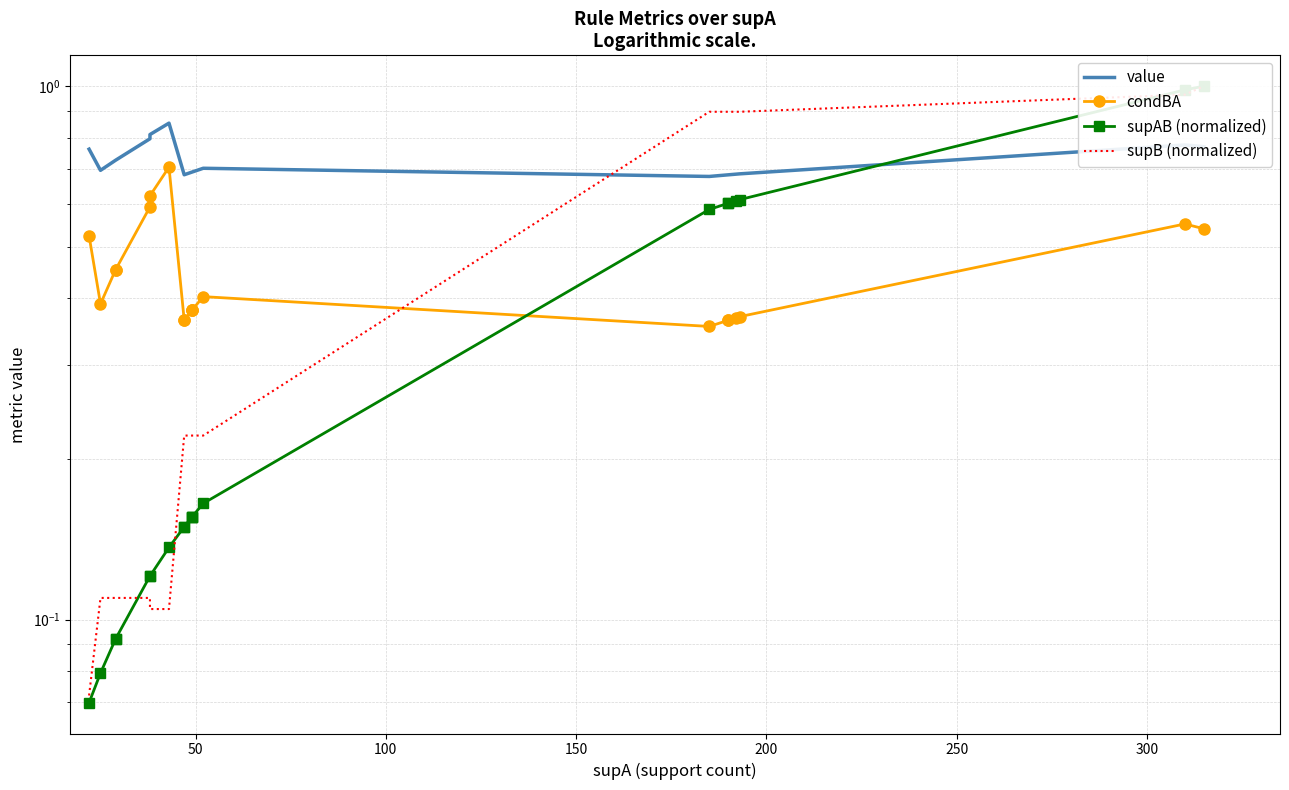

What is the average value of the condBA series?

0.4